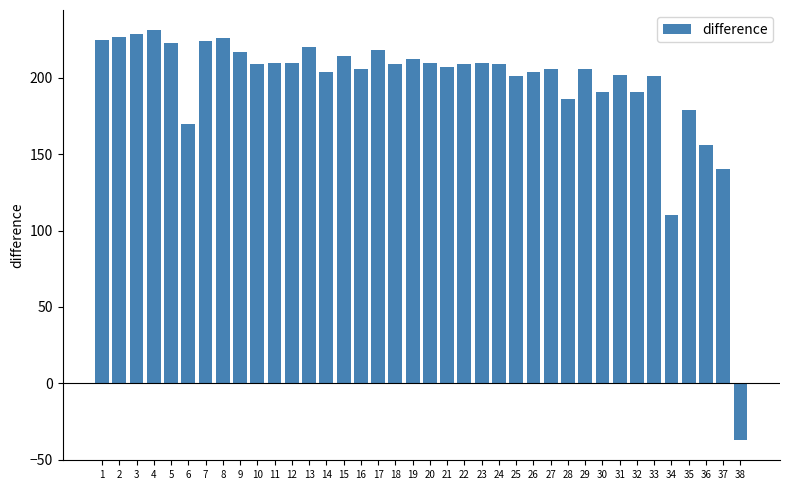

Does the chart contain stacked bars?

No